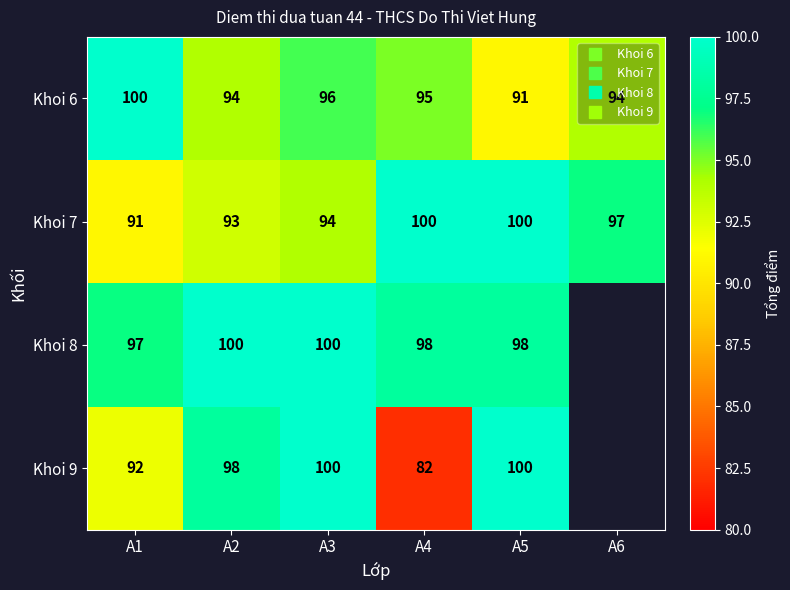

What is the sum of all Khoi 6 values?

570.0